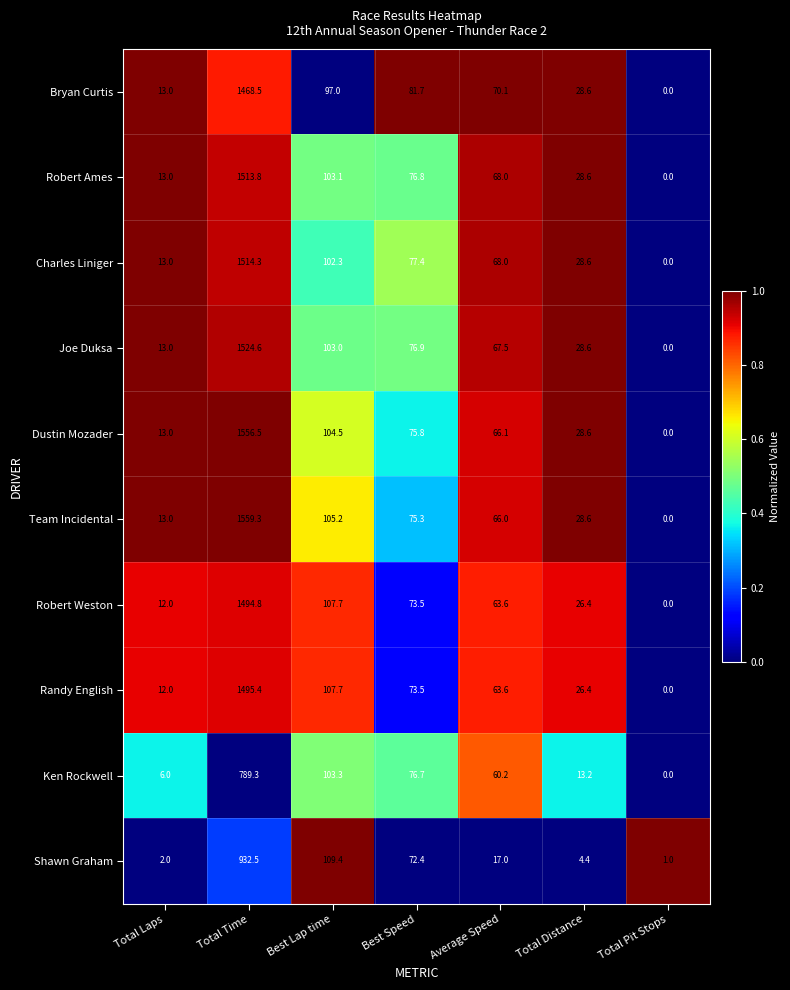

The Team Incidental series shows 13.0 at Total Laps. True or false?

True